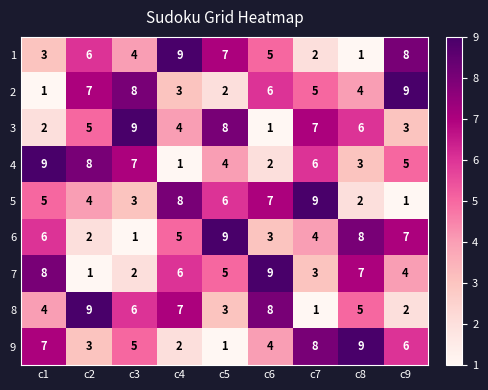

Is it true that 9 equals 8 at c9?

False